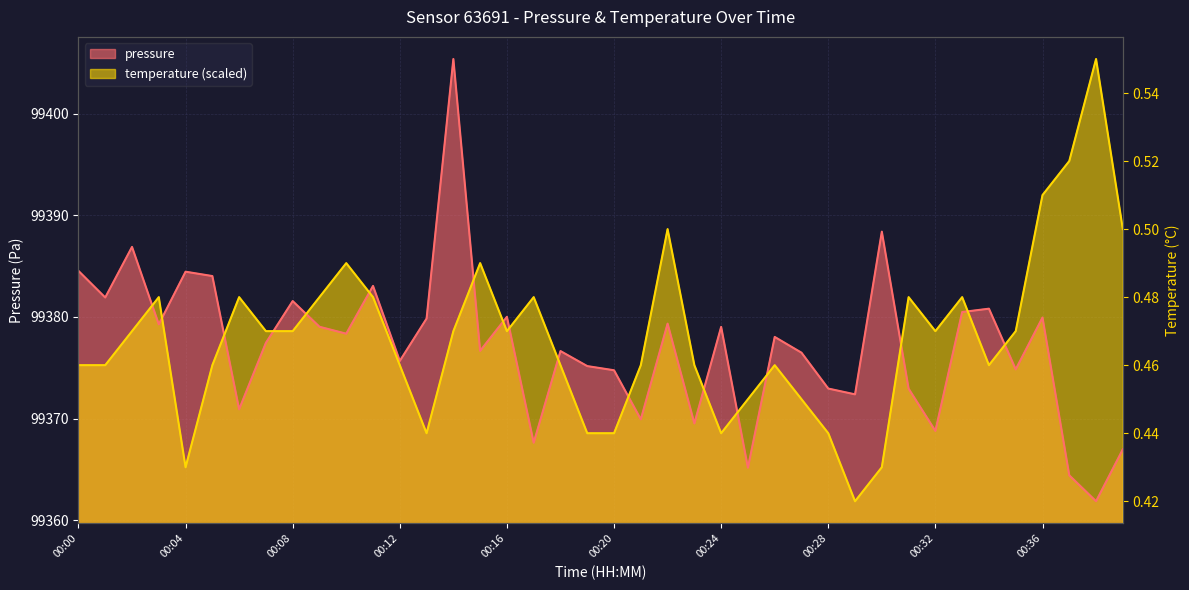

Reading right to left, extract all data points from this chart.

pressure: 00:39=99367.0	00:38=99361.9	00:37=99364.4	00:36=99379.9	00:35=99374.8	00:34=99380.8	00:33=99380.5	00:32=99368.8	00:31=99372.9	00:30=99388.4	00:29=99372.4	00:28=99372.9	00:27=99376.5	00:26=99378.0	00:25=99365.2	00:24=99379.0	00:23=99369.5	00:22=99379.3	00:21=99369.9	00:20=99374.8	00:19=99375.2	00:18=99376.6	00:17=99367.6	00:16=99380.0	00:15=99376.7	00:14=99405.4	00:13=99379.8	00:12=99375.7	00:11=99383.1	00:10=99378.4	00:09=99379.0	00:08=99381.6	00:07=99377.4	00:06=99370.9	00:05=99384.0	00:04=99384.4	00:03=99379.3	00:02=99386.9	00:01=99381.9	00:00=99384.5
temperature: 00:39=99388.6	00:38=99405.4	00:37=99395.3	00:36=99392.0	00:35=99378.6	00:34=99375.3	00:33=99381.9	00:32=99378.6	00:31=99381.9	00:30=99365.2	00:29=99361.9	00:28=99368.6	00:27=99371.9	00:26=99375.3	00:25=99371.9	00:24=99368.6	00:23=99375.3	00:22=99388.6	00:21=99375.3	00:20=99368.6	00:19=99368.6	00:18=99375.3	00:17=99381.9	00:16=99378.6	00:15=99385.3	00:14=99378.6	00:13=99368.6	00:12=99375.3	00:11=99381.9	00:10=99385.3	00:09=99381.9	00:08=99378.6	00:07=99378.6	00:06=99381.9	00:05=99375.3	00:04=99365.2	00:03=99381.9	00:02=99378.6	00:01=99375.3	00:00=99375.3